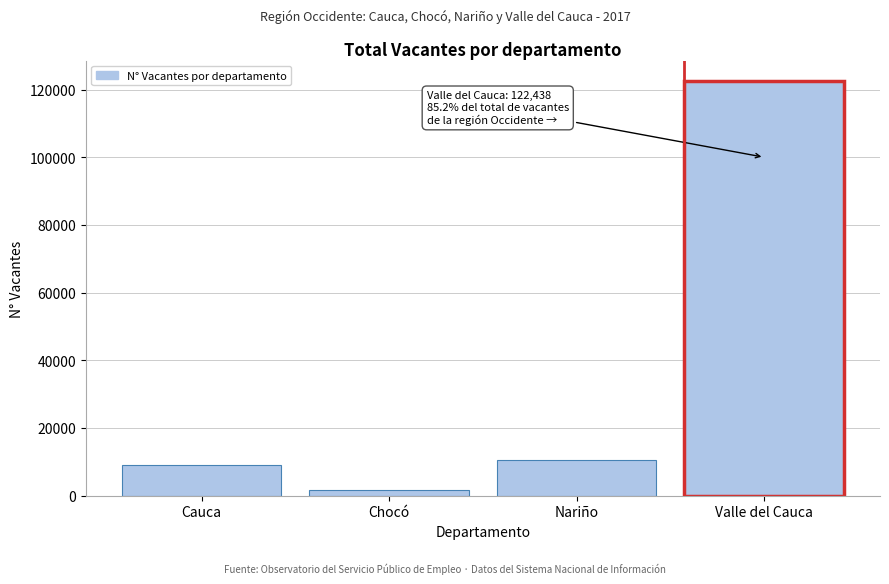

Reading left to right, what are all the values shown in this chart?

Cauca=8965	Chocó=1815	Nariño=10488	Valle del Cauca=122438